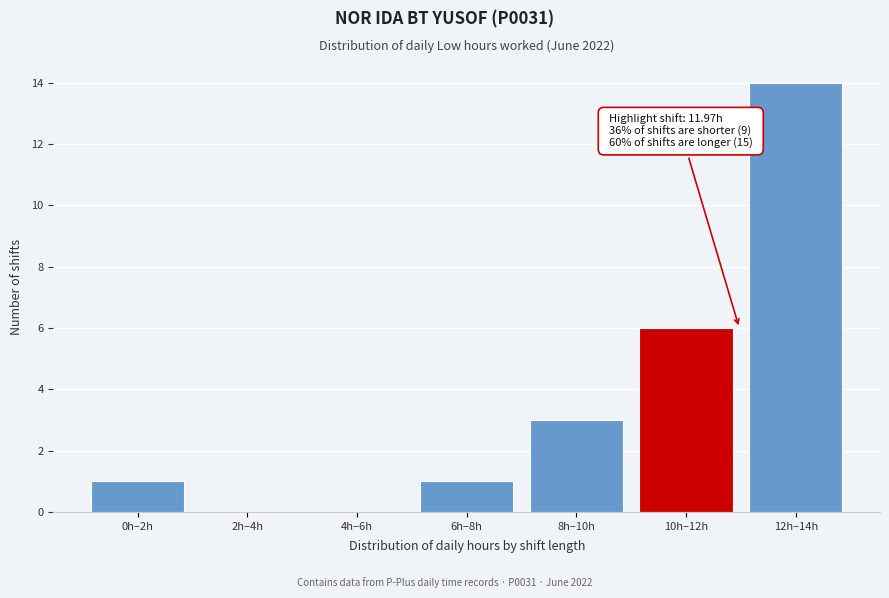

Reading right to left, list all the values displayed in this chart.

12h–14h=14	10h–12h=6	8h–10h=3	6h–8h=1	4h–6h=0	2h–4h=0	0h–2h=1